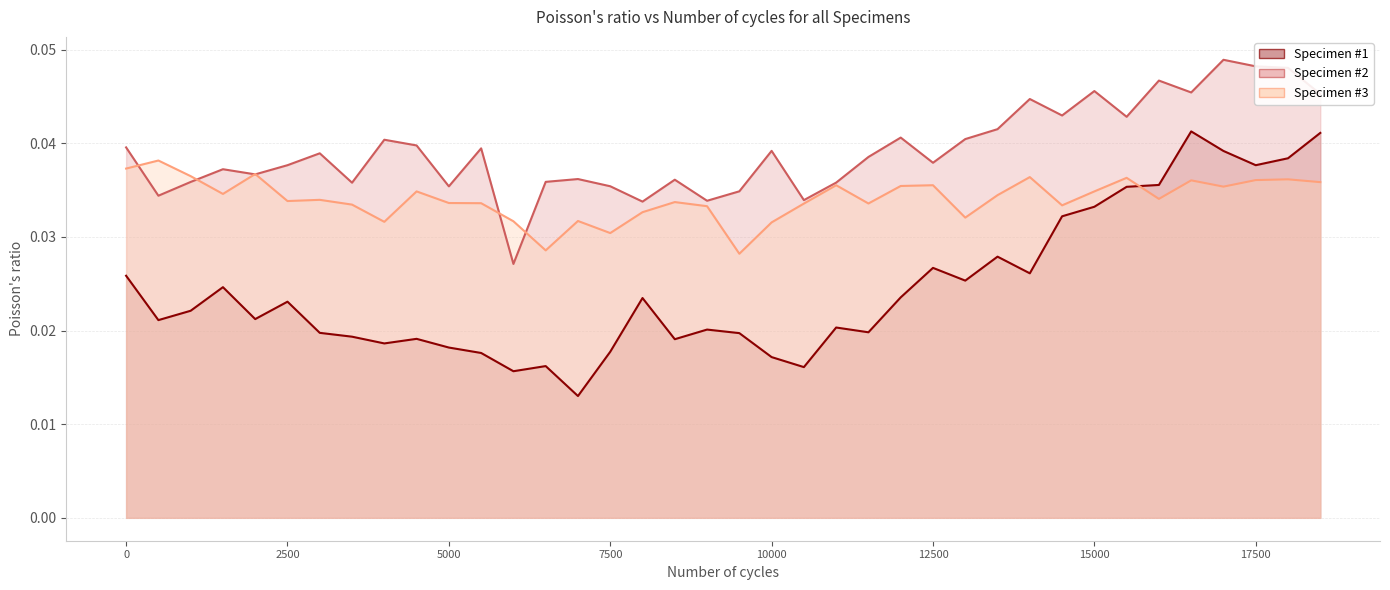

Rank the series by their average value, from highest to lowest.

Specimen #2, Specimen #3, Specimen #1